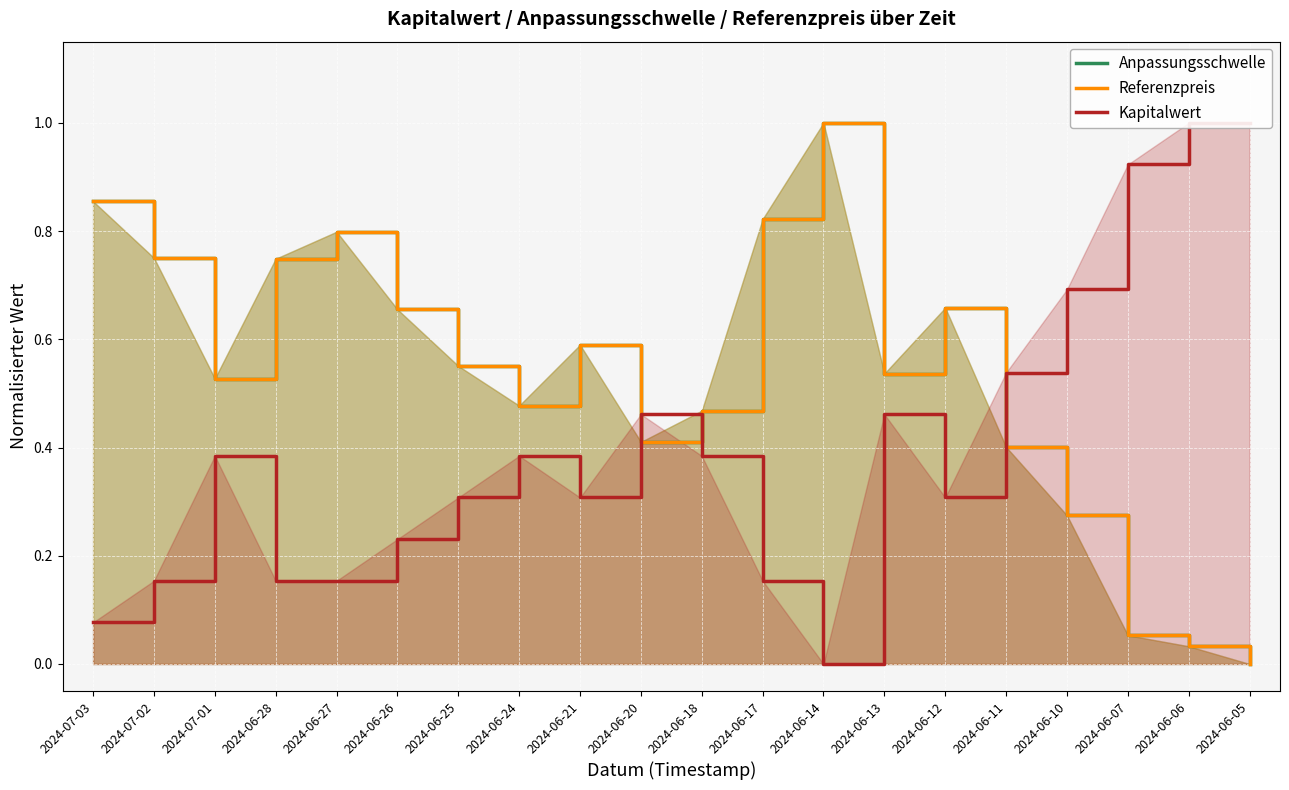

At which category is the sum across all series the highest?

2024-06-14